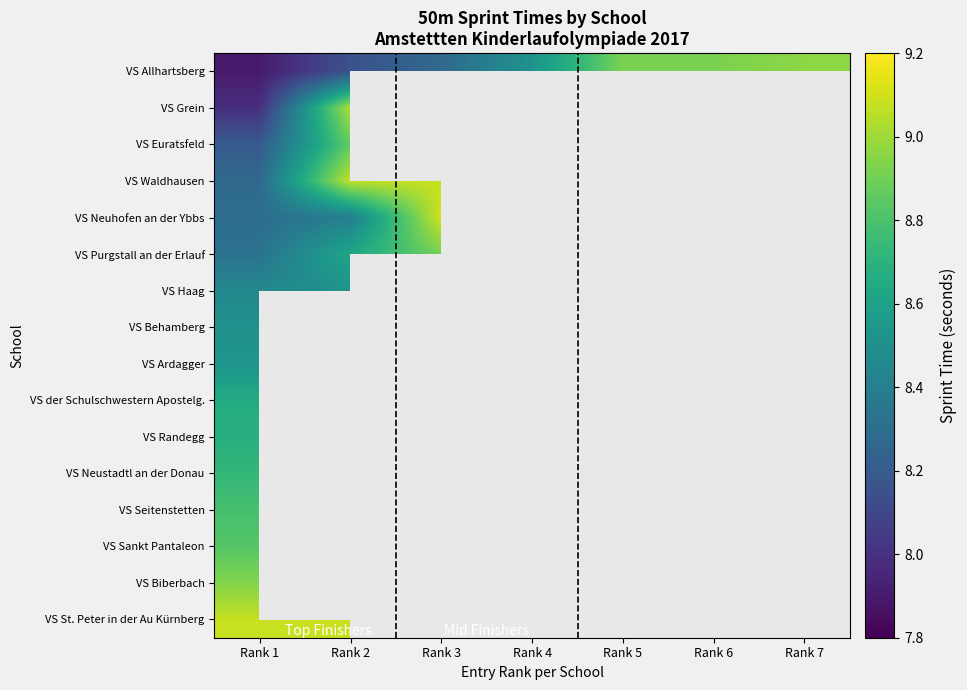

Which category has the lowest value across all series?

Rank 1